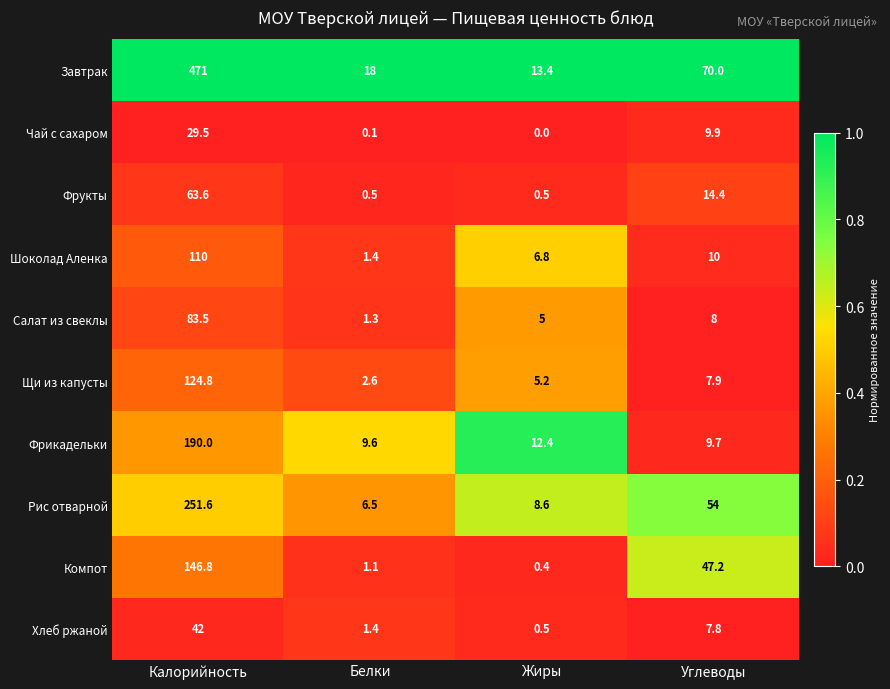

What value does the Рис отварной series have at Калорийность?

251.6